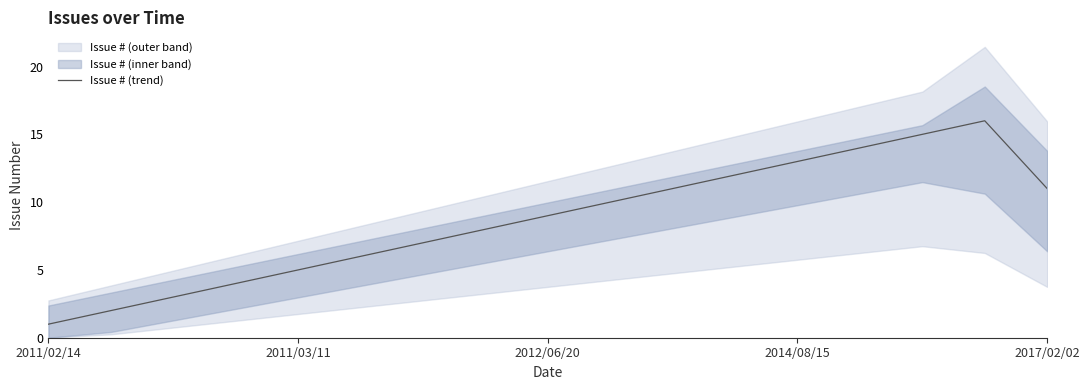

What is the highest value of the Issue # (trend) series?

16.0